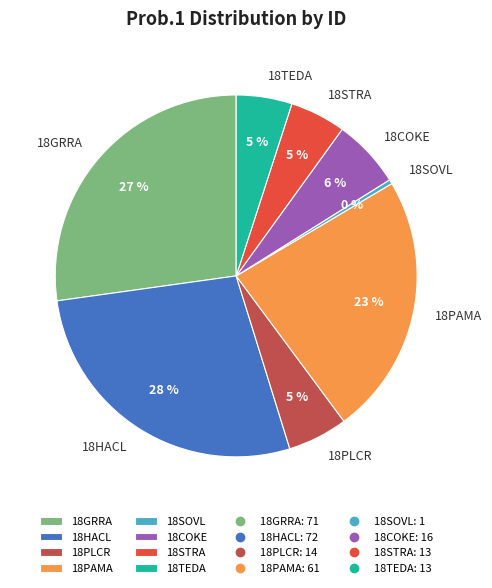

Is the sum of 18SOVL and 18GRRA greater than half?

No